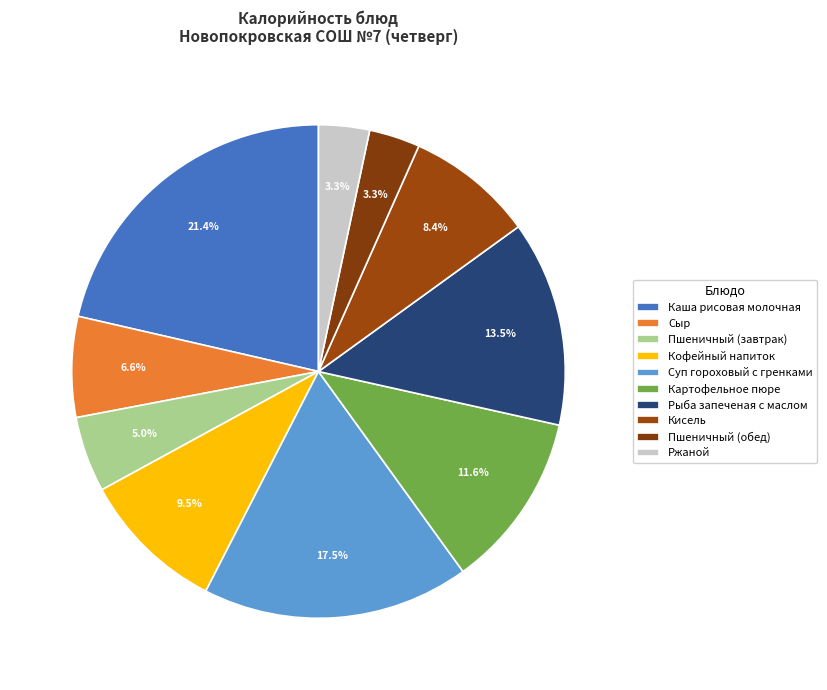

To the nearest percent, what is the difference between the largest and smallest slice percentages?

18%